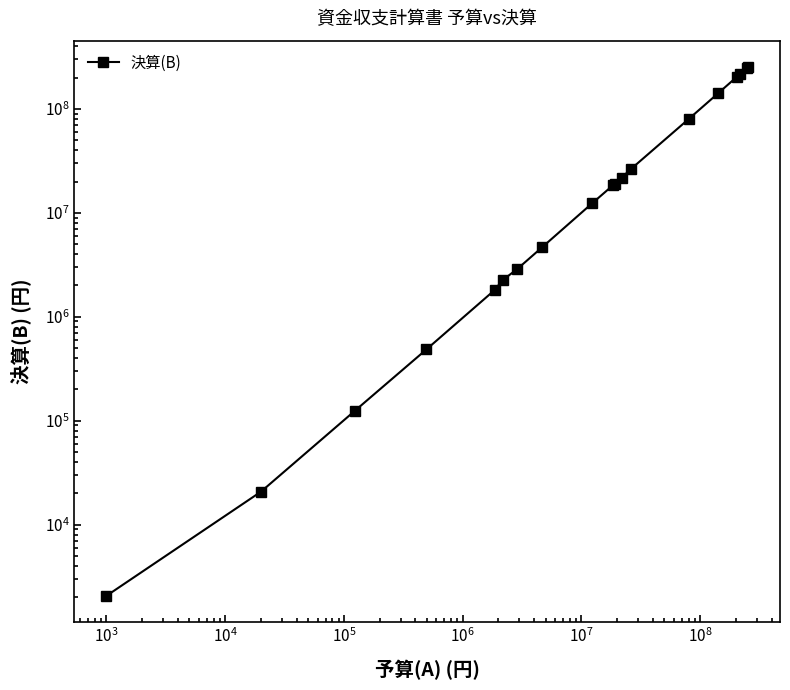

Reading right to left, extract all data points from this chart.

252817833	248277473	216992848	204647220	141926378	79908428	26484931	21800161	19007514	18334514	12345628	4655148	2875761	2250655	1803549	484096	123844	20702	2060